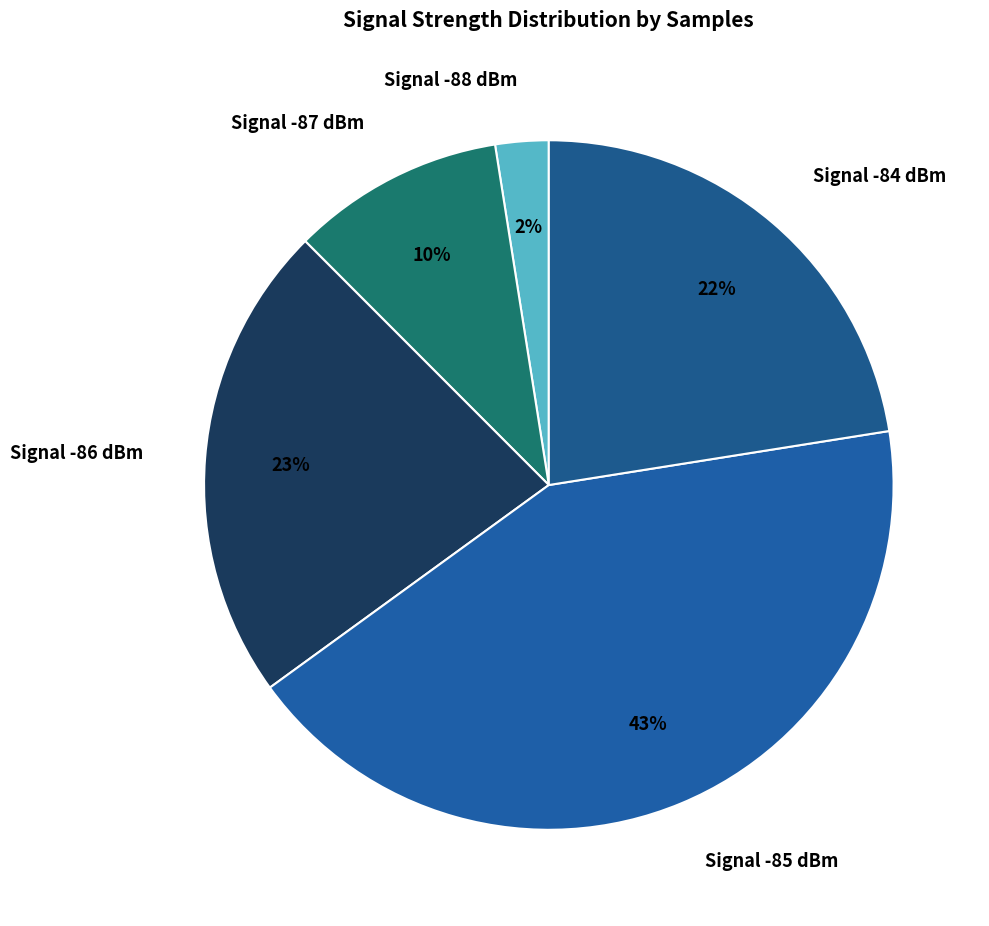

What is the smallest slice in the pie chart?

Signal -88 dBm